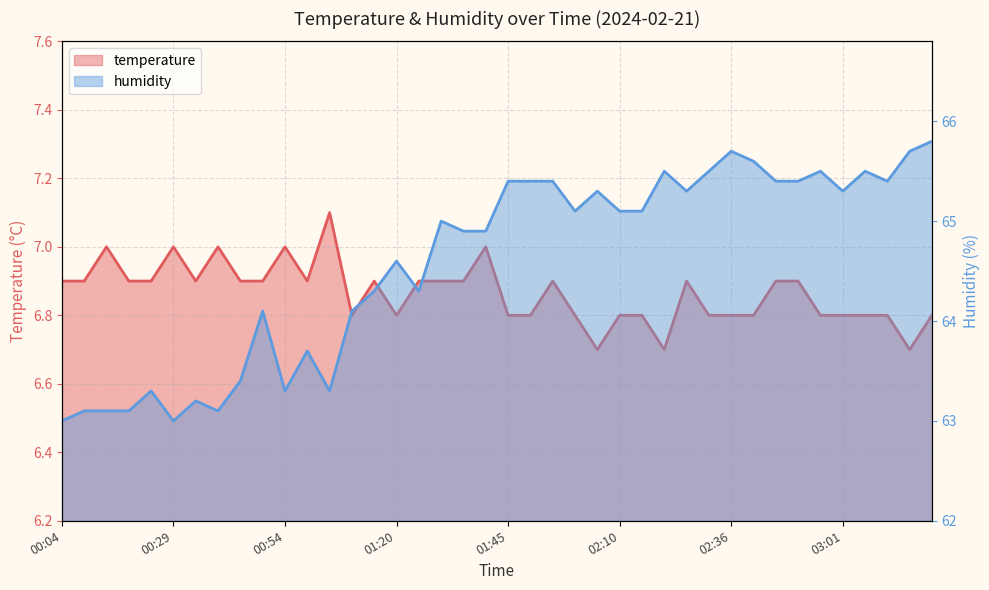

What are all the series names shown in the legend?

temperature, humidity